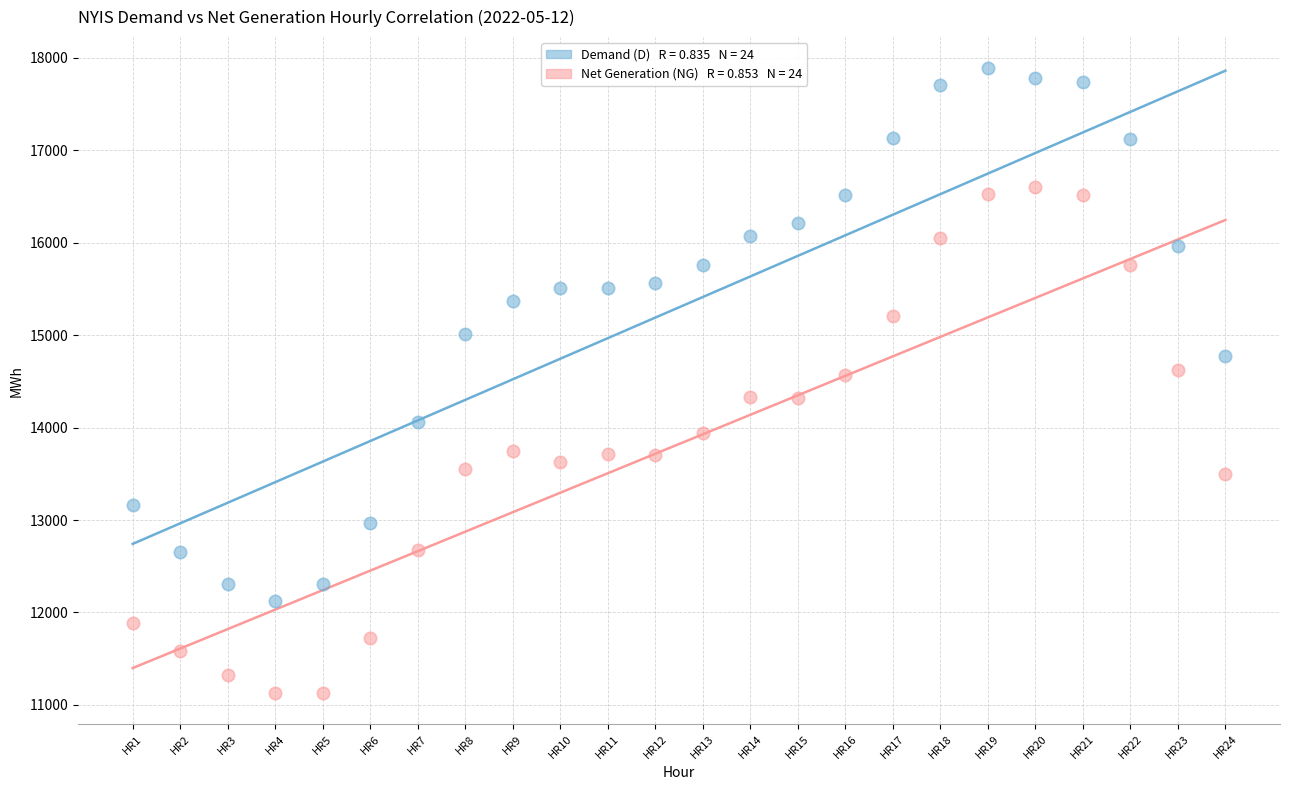

Across all data points, what is the range of Y values (max minus min)?

6755